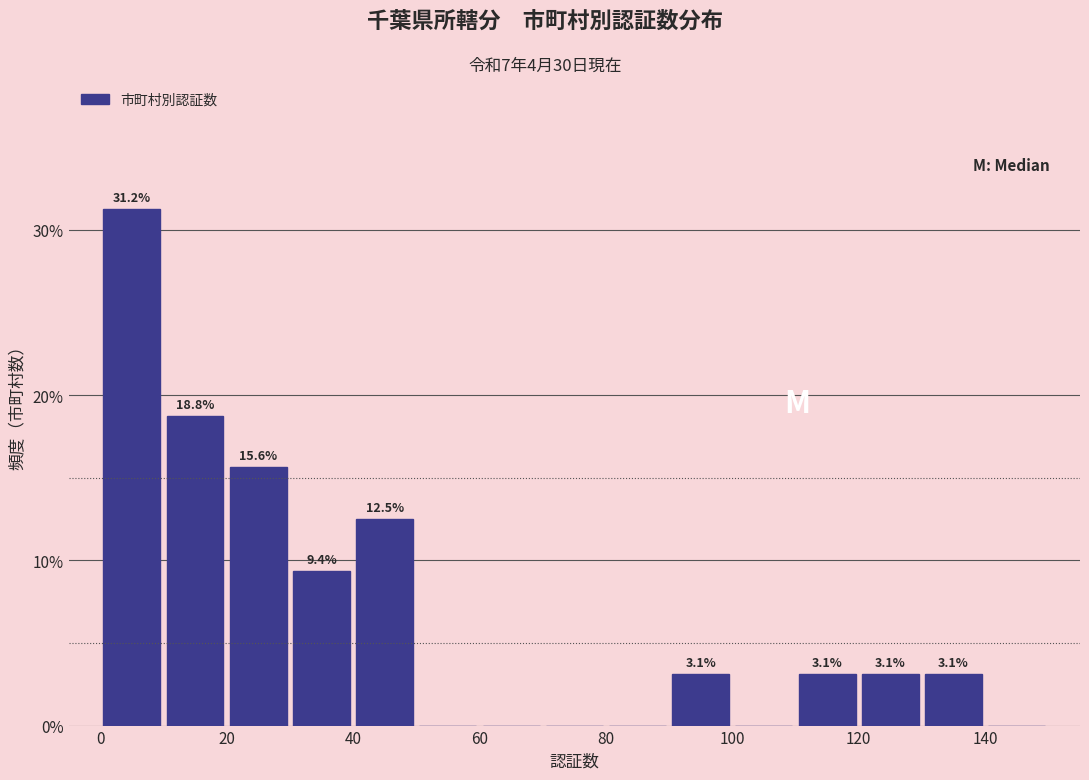

Over which range of the x-axis is the bar tallest?

0 to 10